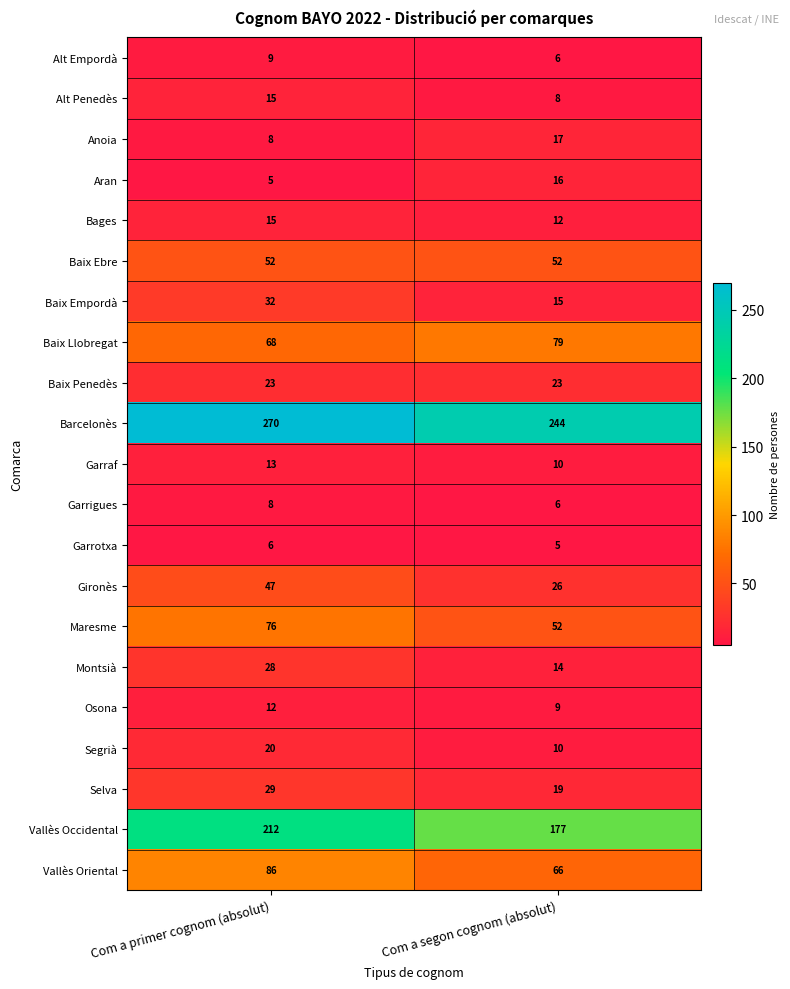

Which series has the largest total across all categories?

Barcelonès